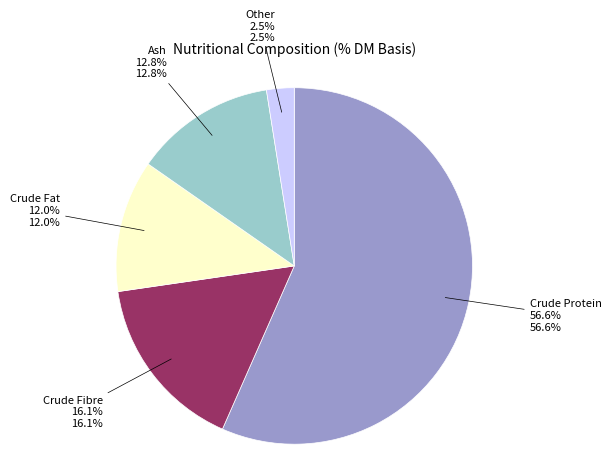

How many slices are in this pie chart?

5